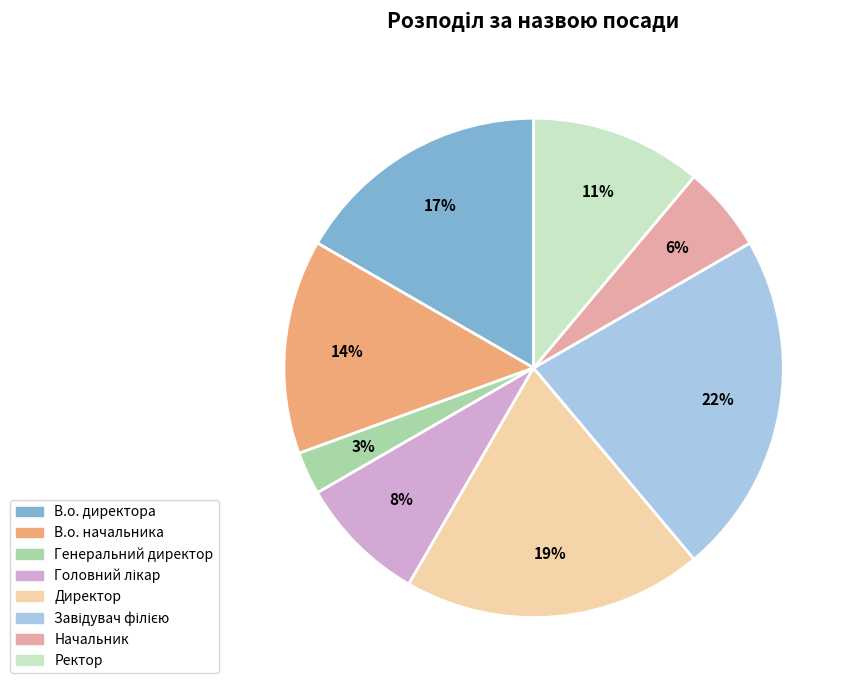

Does Генеральний директор account for over 50% of the chart?

No